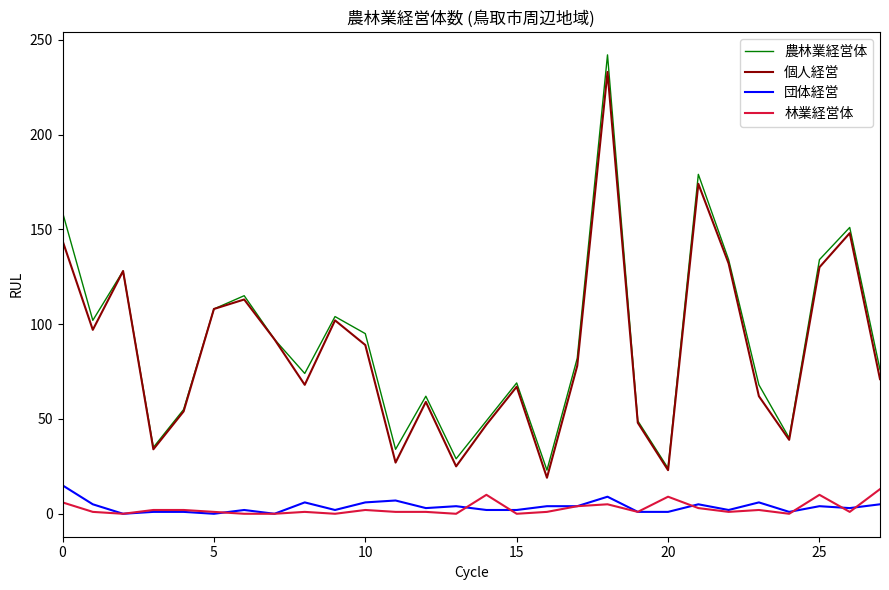

True or false: 団体経営 and 個人経営 intersect in this chart.

False